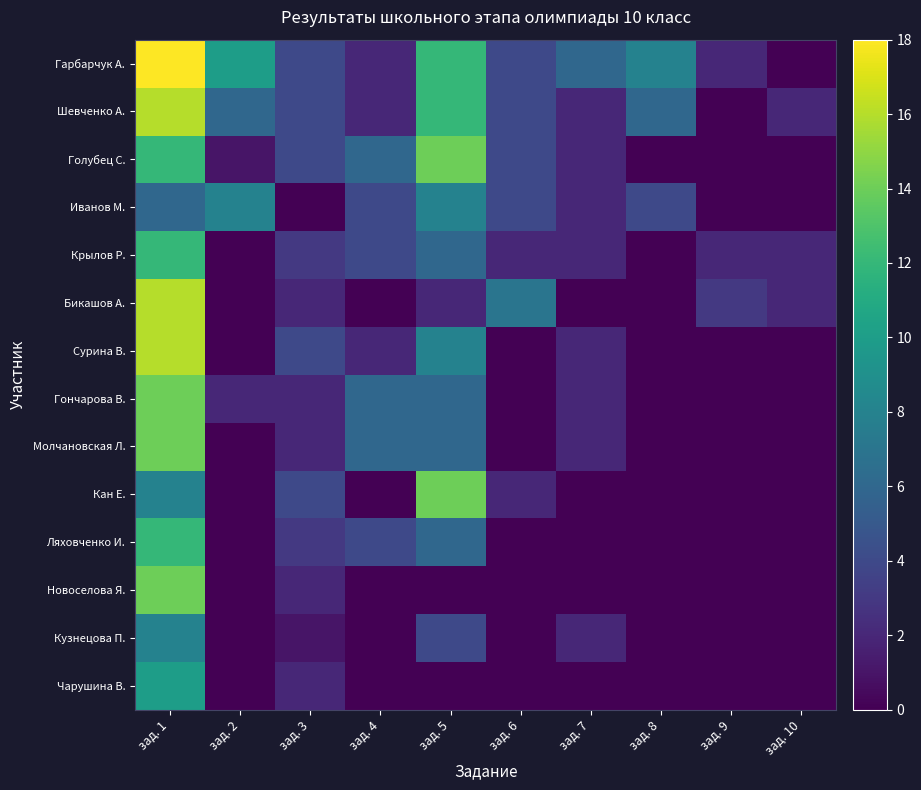

Is the value of Иванов М. at зад. 6 greater than the value of Крылов Р. at зад. 3?

Yes